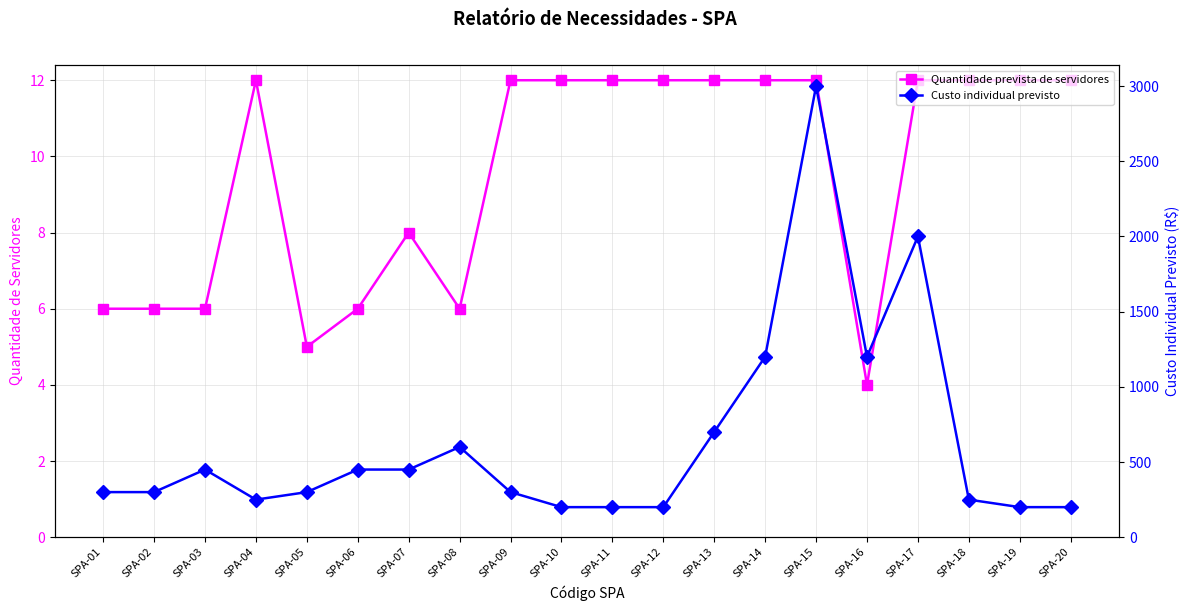

The Quantidade prevista de servidores series shows 6 at SPA-03. True or false?

True